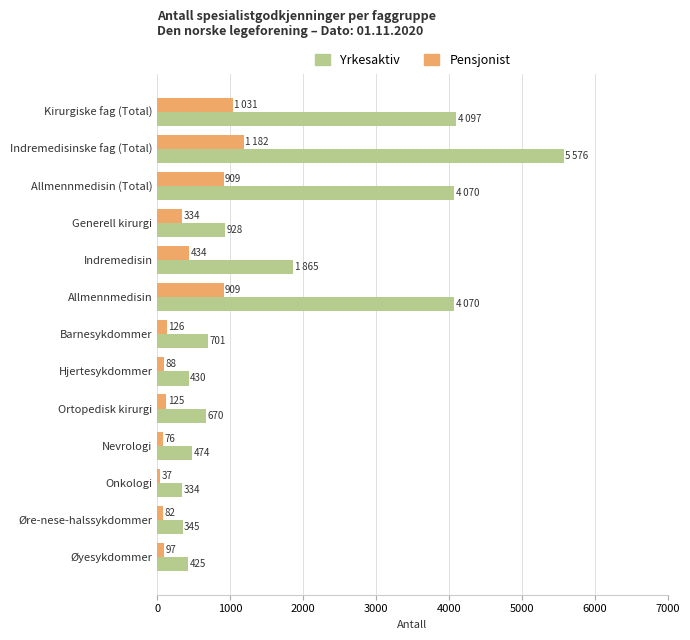

Which series changed the most between Allmennmedisin (Total) and Hjertesykdommer?

Yrkesaktiv